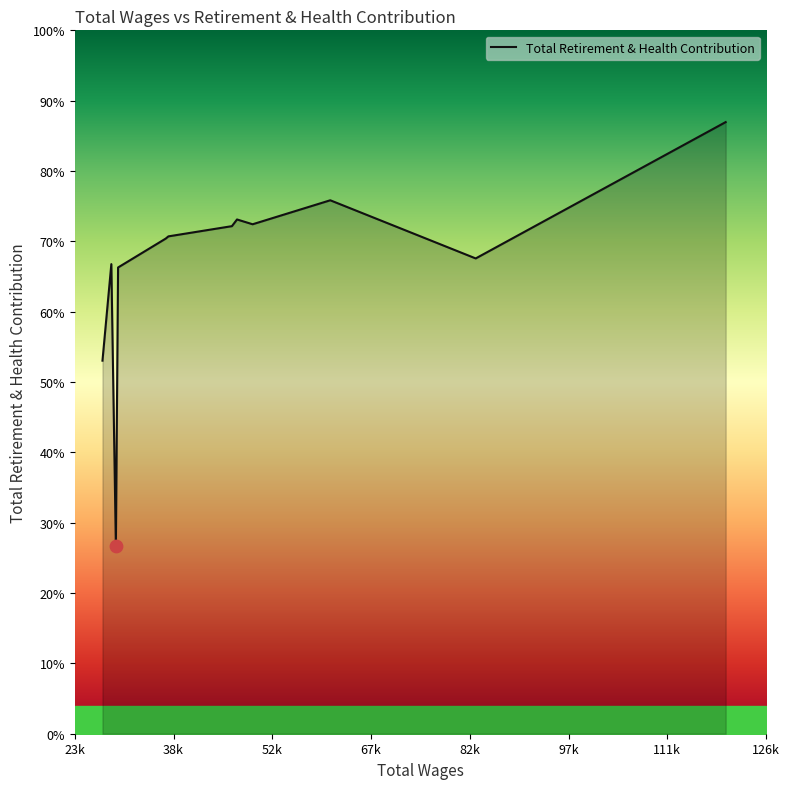

Does the chart have visible grid lines?

No